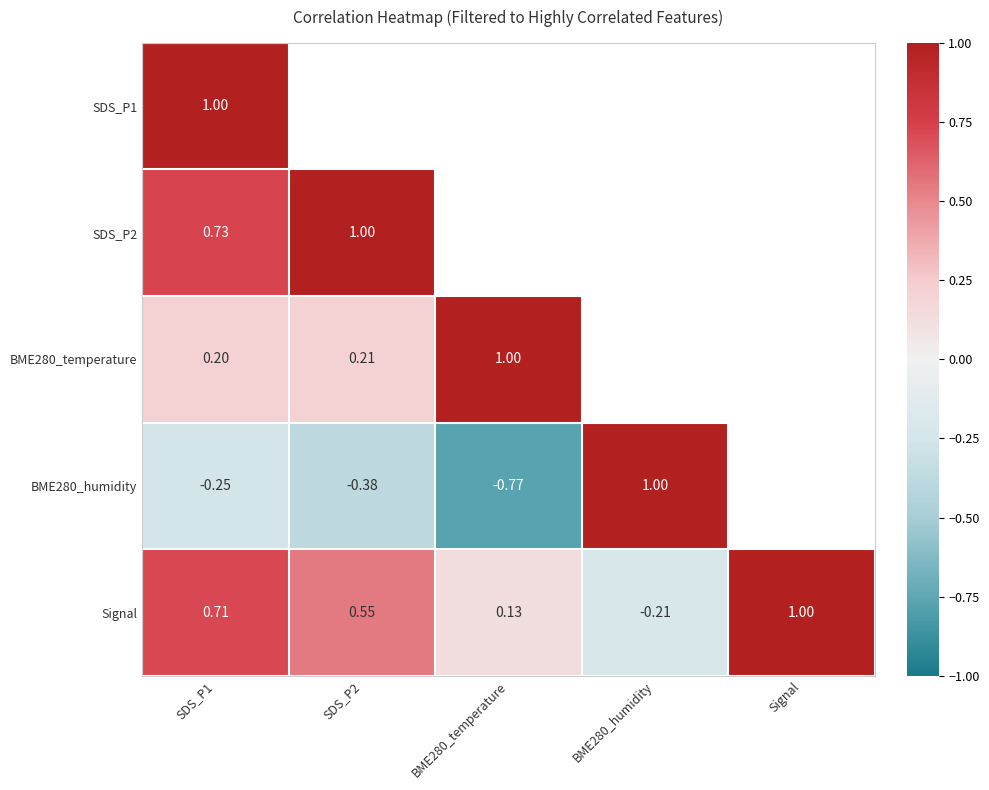

At SDS_P1, list the series in order from largest to smallest.

SDS_P1, SDS_P2, Signal, BME280_temperature, BME280_humidity